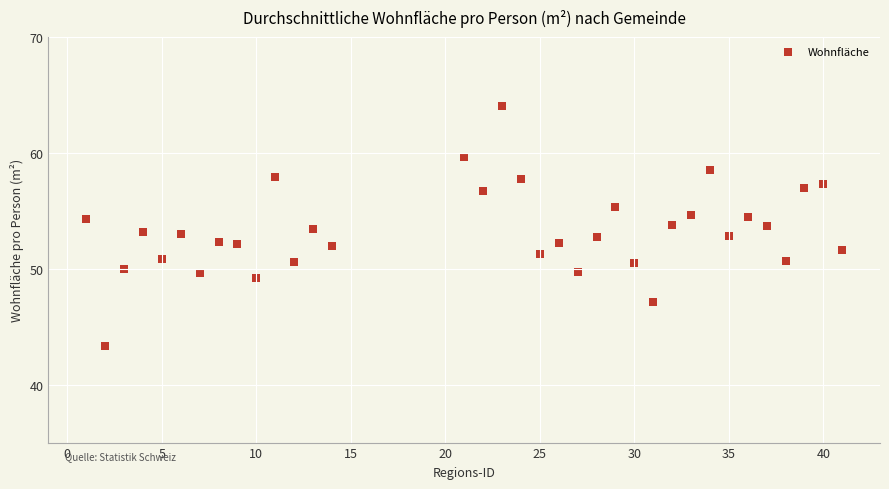

What is the range of X values (max minus min)?

40.0